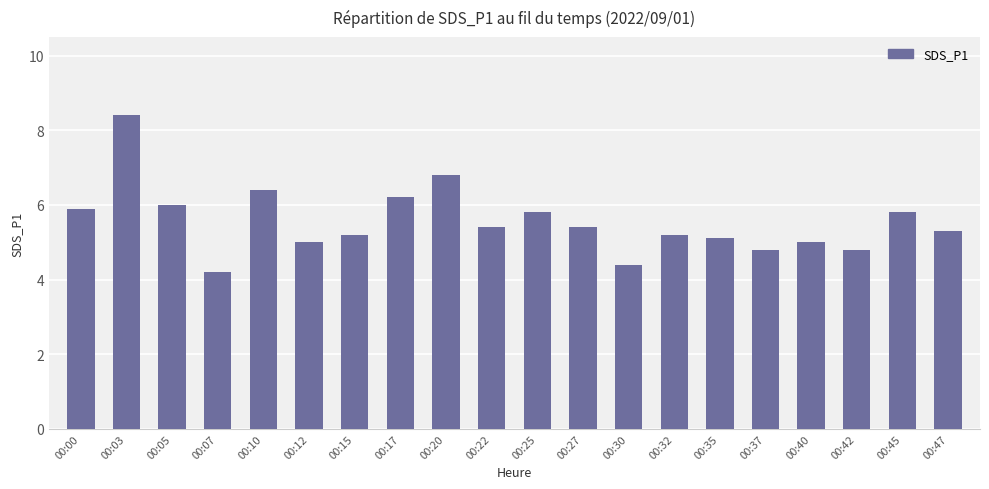

Reading left to right, transcribe all the data shown in this chart.

00:00=5.9	00:03=8.4	00:05=6.0	00:07=4.2	00:10=6.4	00:12=5.0	00:15=5.2	00:17=6.2	00:20=6.8	00:22=5.4	00:25=5.8	00:27=5.4	00:30=4.4	00:32=5.2	00:35=5.1	00:37=4.8	00:40=5.0	00:42=4.8	00:45=5.8	00:47=5.3